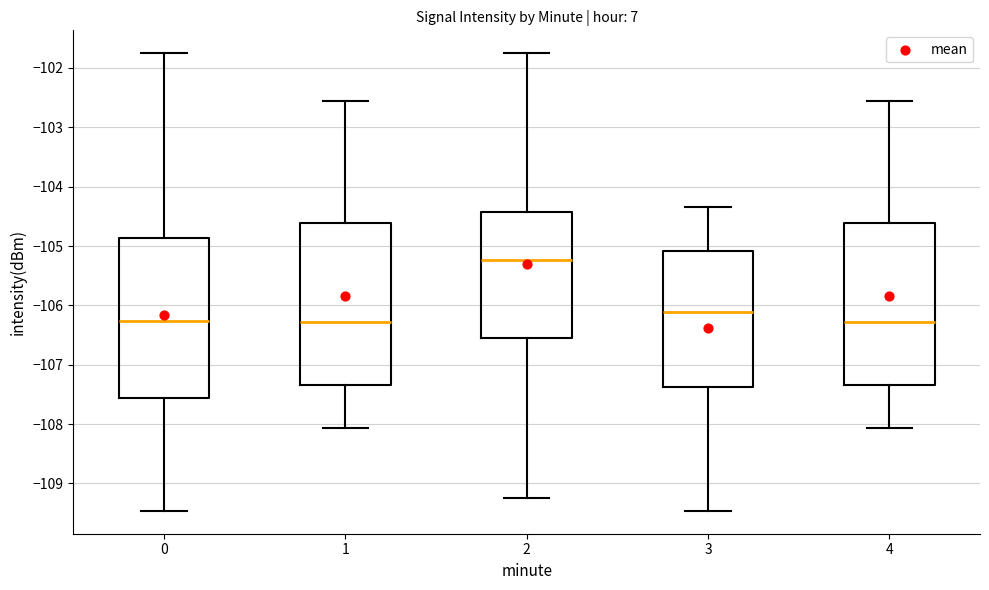

Reading left to right, transcribe this box plot: for each box, give where its median line is, the range the box spans, and where its two whiskers end, as read against the y-axis. The values are not printed on the chart, so give them approximately, as read against the axis.

0: median -106.3, box -107.6 to -104.9, whiskers -109.5 to -101.8
1: median -106.3, box -107.3 to -104.6, whiskers -108.1 to -102.6
2: median -105.2, box -106.6 to -104.4, whiskers -109.2 to -101.8
3: median -106.1, box -107.4 to -105.1, whiskers -109.5 to -104.3
4: median -106.3, box -107.3 to -104.6, whiskers -108.1 to -102.6